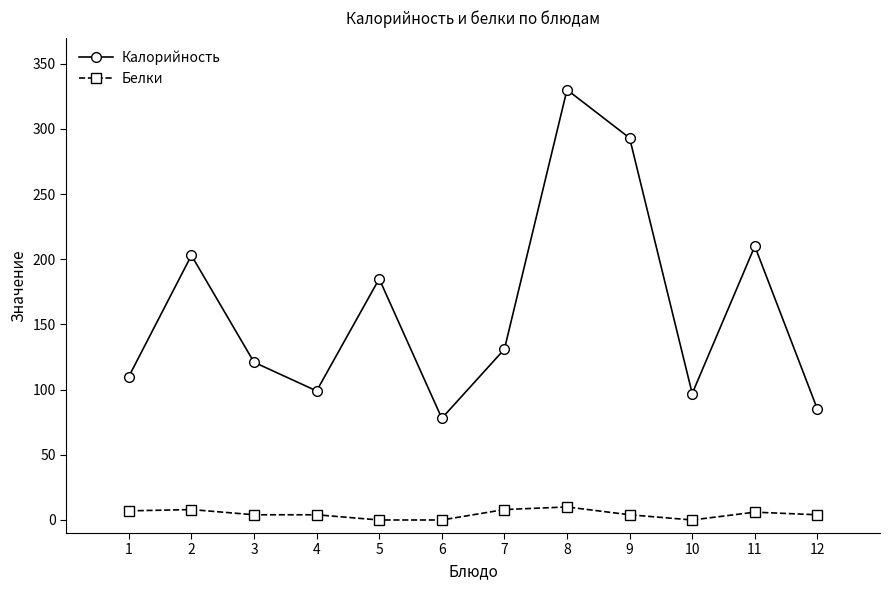

What is the maximum value shown in the chart?

330